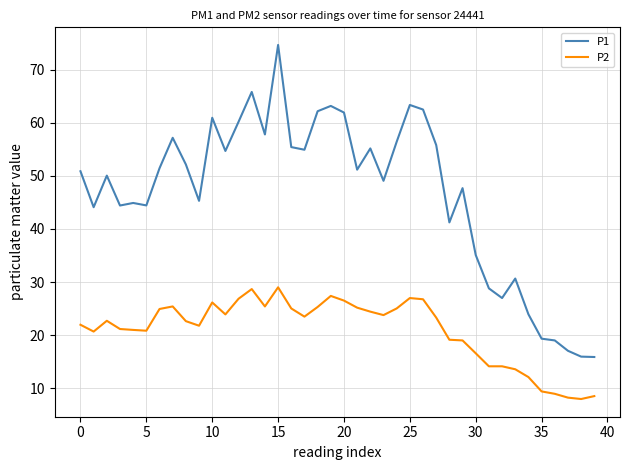

Does the chart display data point markers on the line(s)?

No